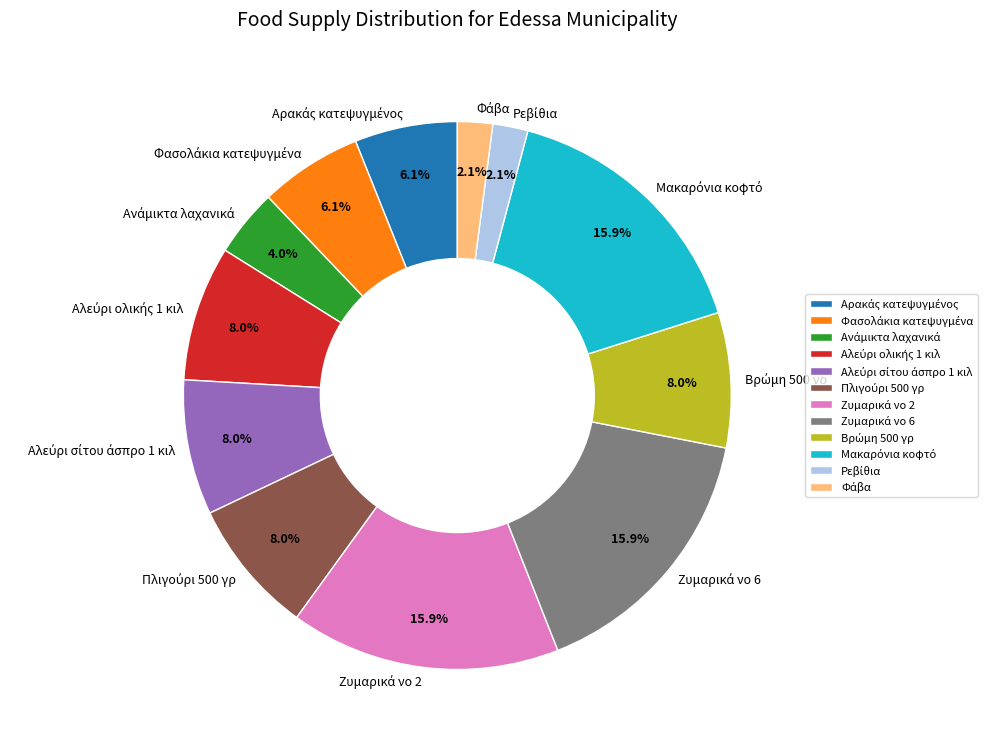

Does any single category account for the majority?

No